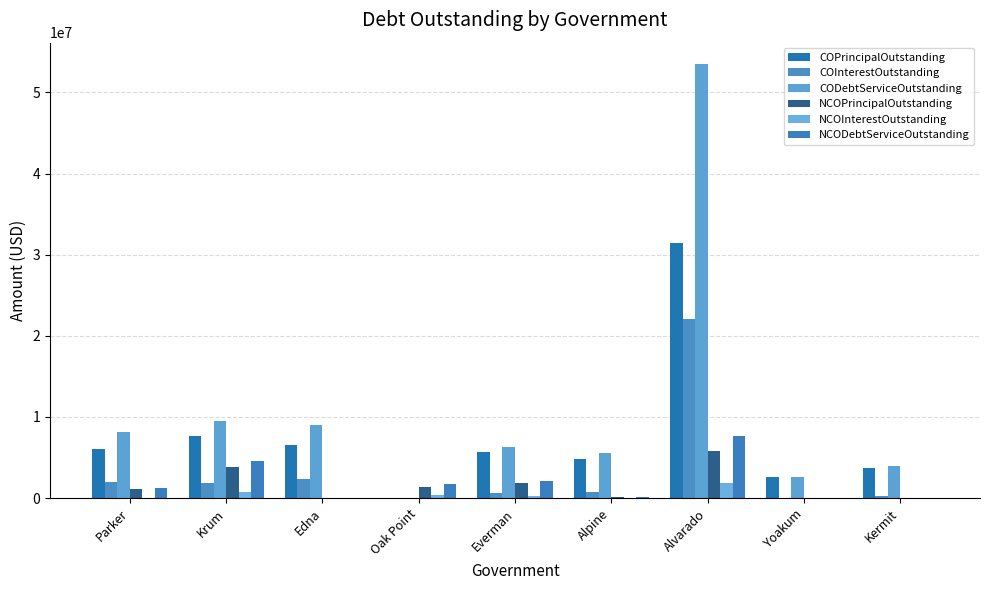

True or false: COInterestOutstanding has a value of 0.0 at Yoakum.

True